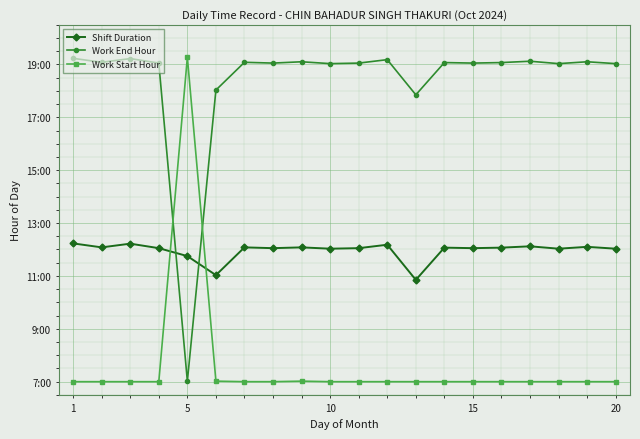

Which series has the largest total across all categories?

Work End Hour